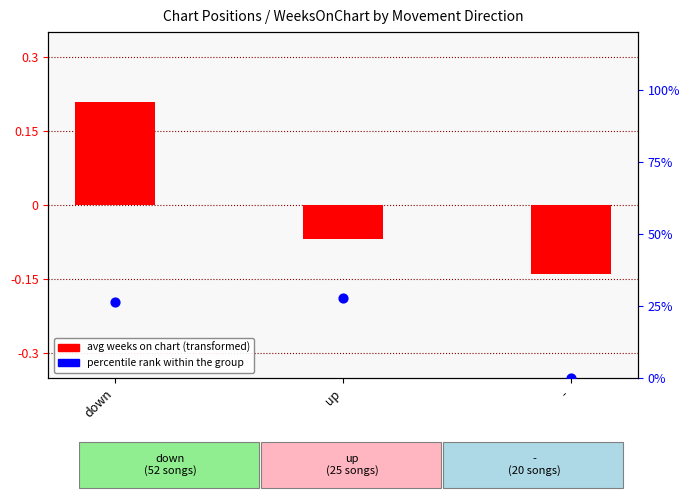

Which series reaches the maximum Y coordinate?

percentile rank within group